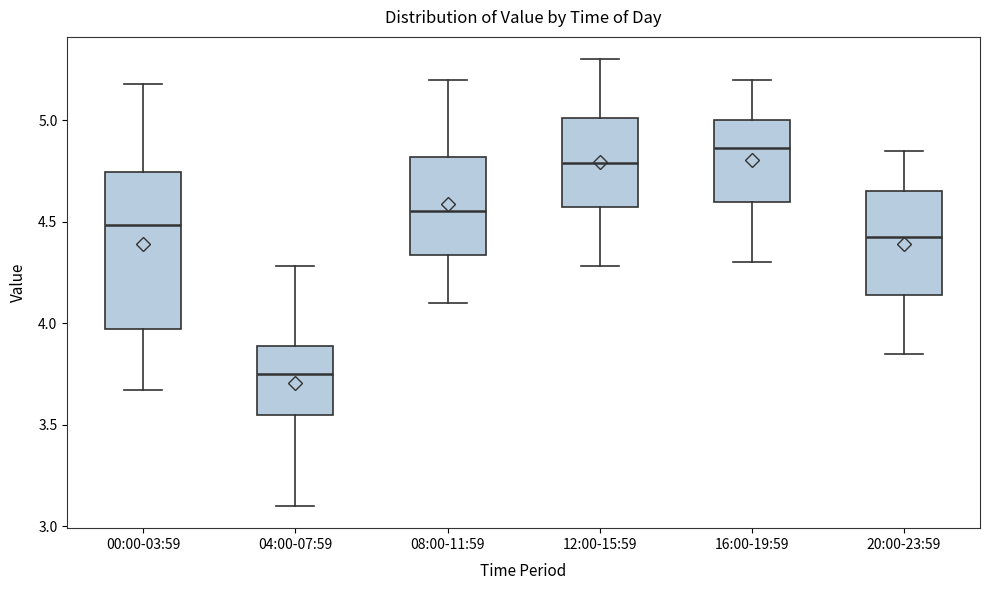

Reading left to right, transcribe this box plot: for each box, give where its median line is, the range the box spans, and where its two whiskers end, as read against the y-axis. The values are not printed on the chart, so give them approximately, as read against the axis.

00:00-03:59: median 4.50, box 3.95 to 4.75, whiskers 3.65 to 5.20
04:00-07:59: median 3.75, box 3.55 to 3.90, whiskers 3.10 to 4.30
08:00-11:59: median 4.55, box 4.35 to 4.80, whiskers 4.10 to 5.20
12:00-15:59: median 4.80, box 4.55 to 5.00, whiskers 4.30 to 5.30
16:00-19:59: median 4.85, box 4.60 to 5.00, whiskers 4.30 to 5.20
20:00-23:59: median 4.45, box 4.15 to 4.65, whiskers 3.85 to 4.85